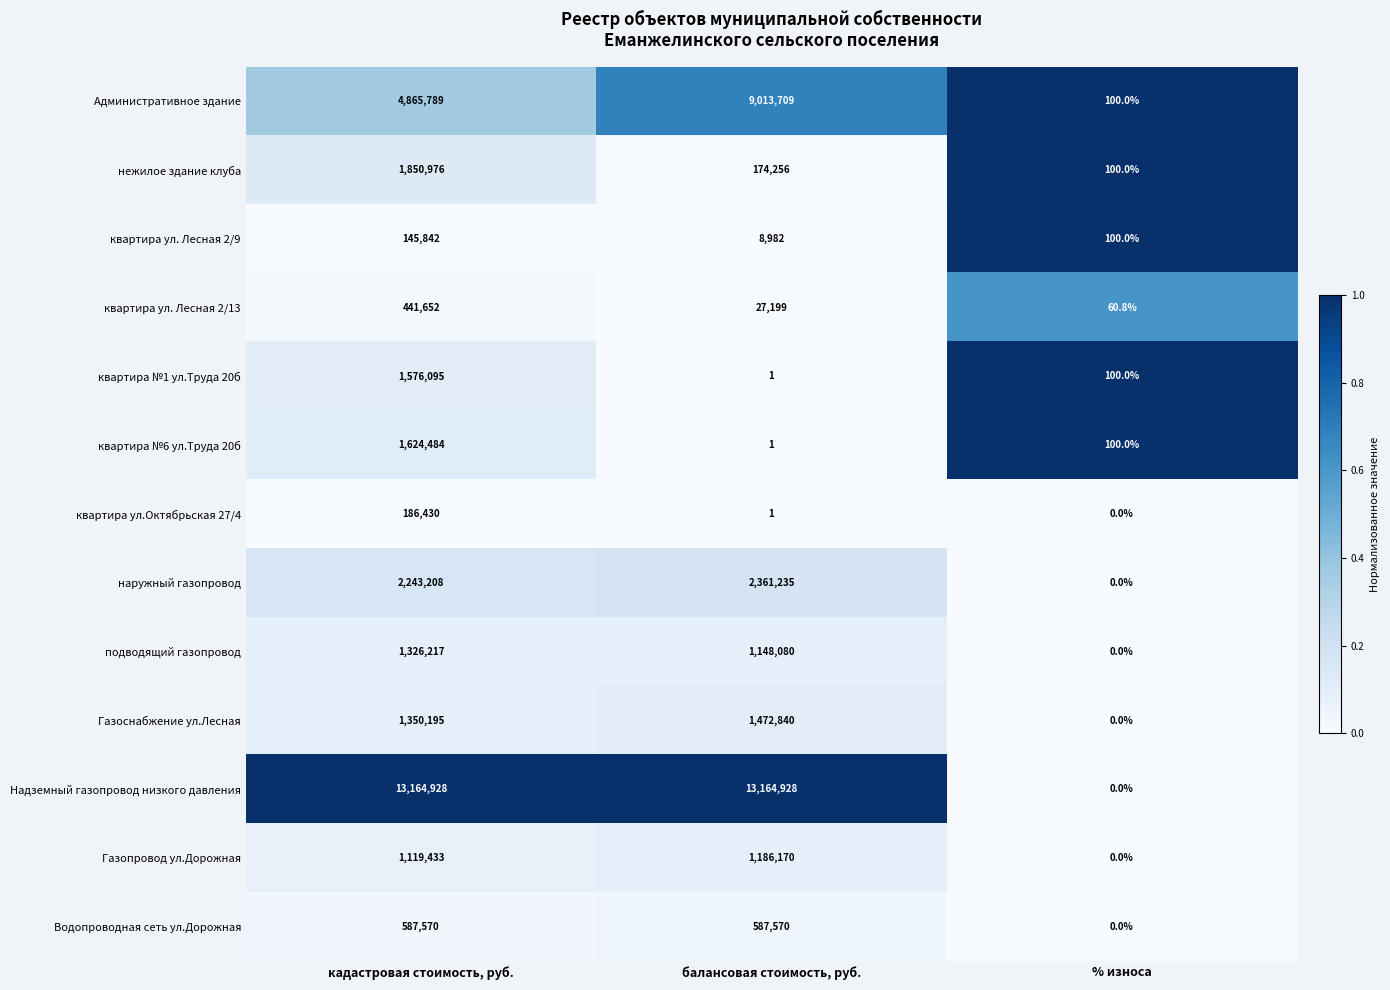

The наружный газопровод series shows 2243208.0 at кадастровая стоимость, руб.. True or false?

True